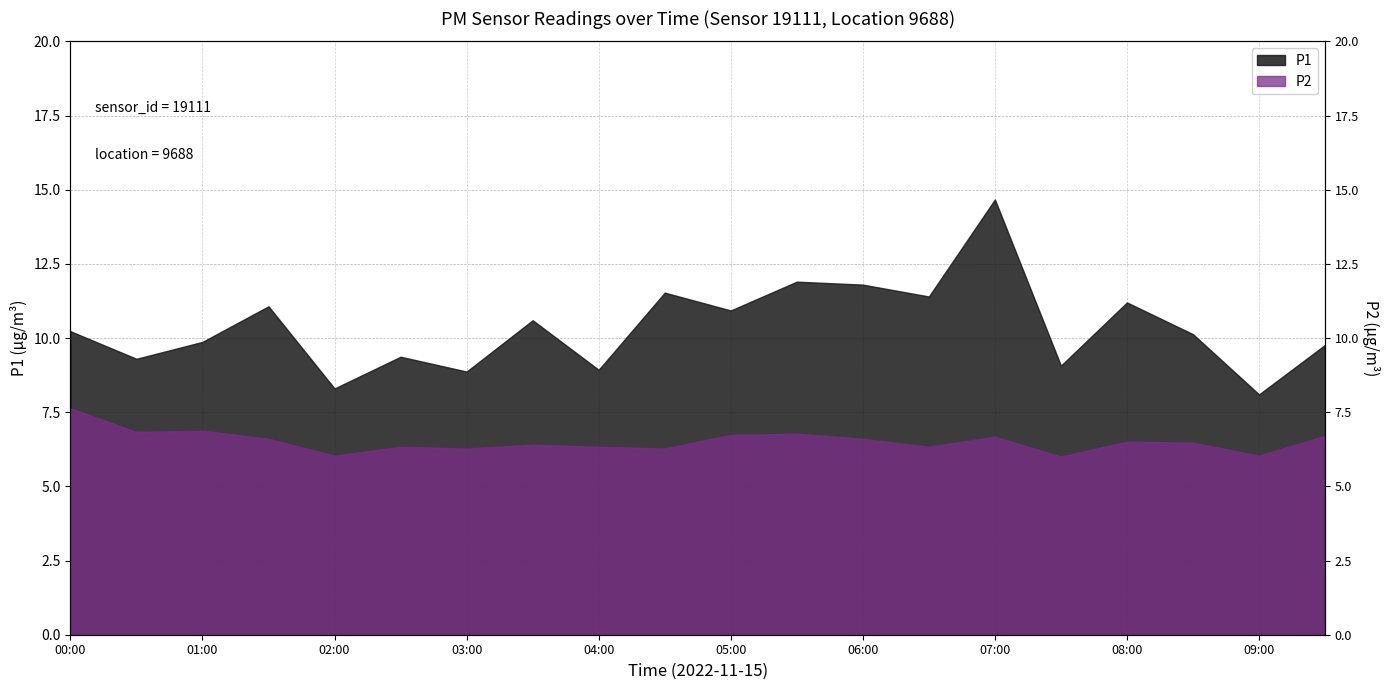

At which label does P1 reach its peak?

07:00